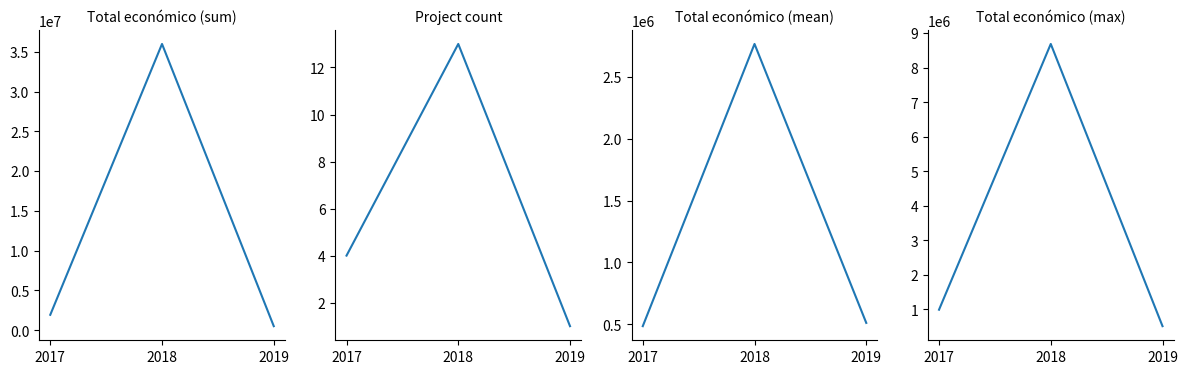

Reading left to right, transcribe all the data shown in this chart.

Total sum: 2017=1938599.0	2018=35992616.0	2019=511047.0
Count: 2017=4.0	2018=13.0	2019=1.0
Mean: 2017=484649.8	2018=2768662.8	2019=511047.0
Max: 2017=987684.0	2018=8686325.0	2019=511047.0